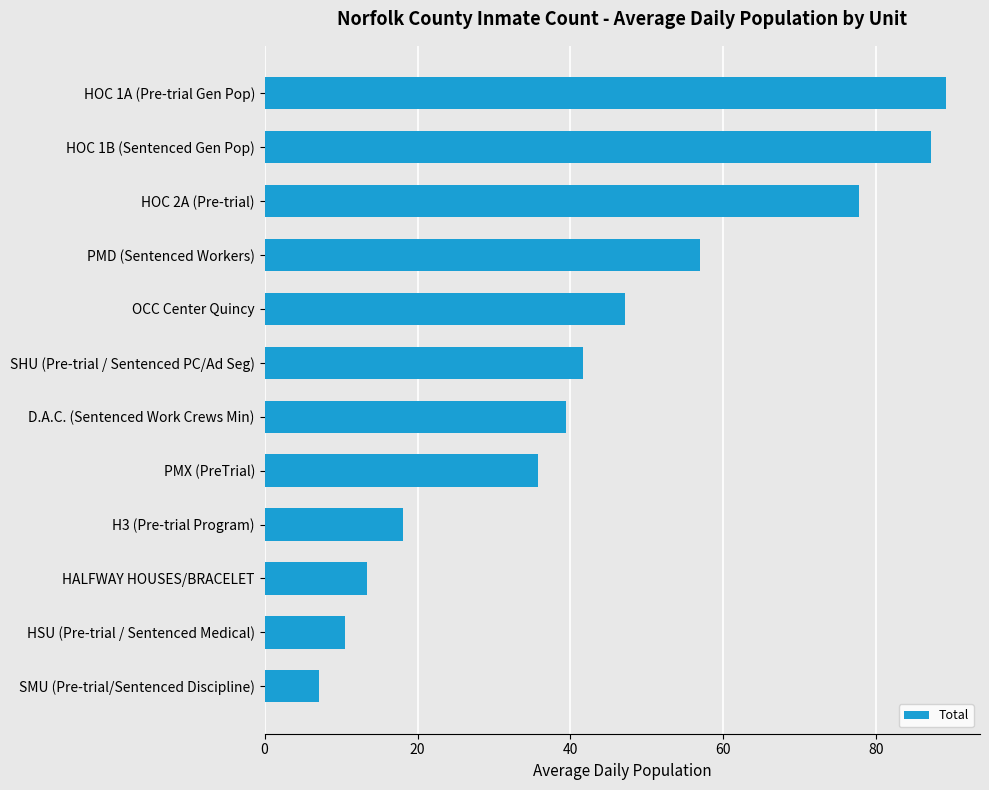

What is the greatest value displayed?

89.1